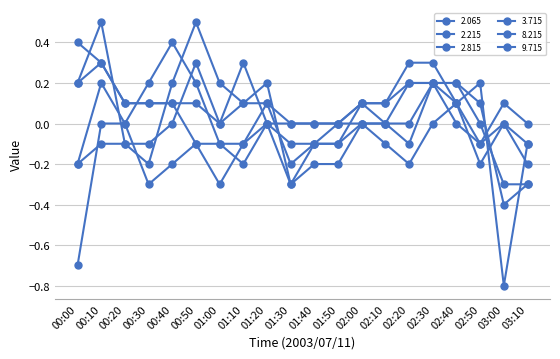

Is it true that 2.065 equals 0.2 at 02:40?

True